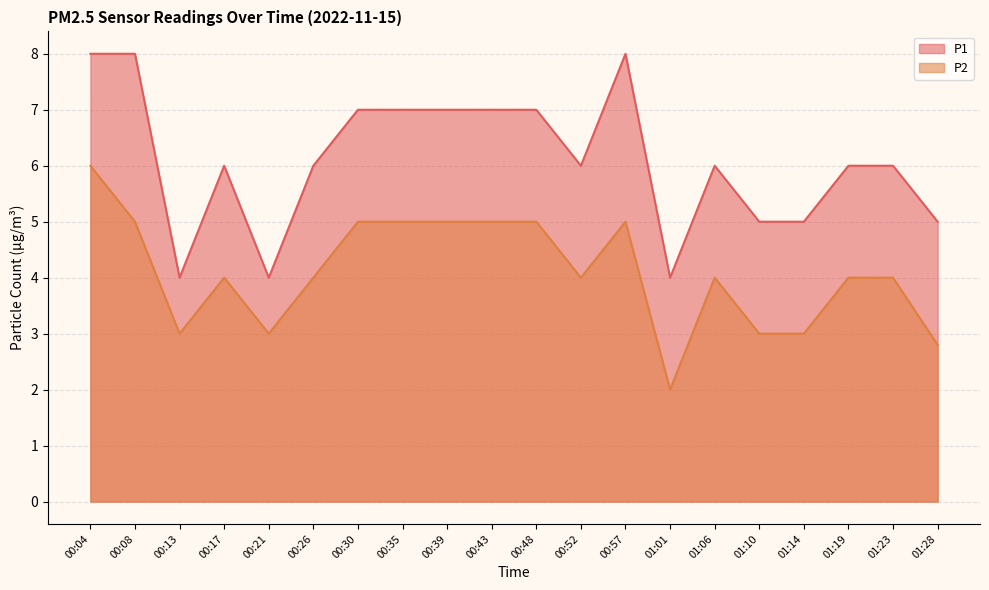

True or false: P1 and P2 intersect in this chart.

False